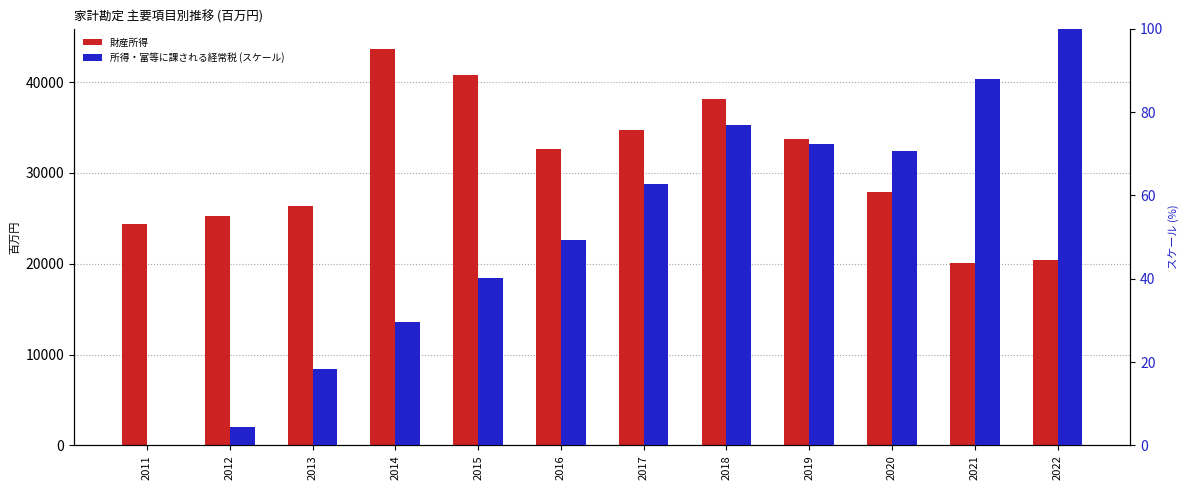

What are all the series names shown in the legend?

財産所得, 所得・富等に課される経常税 (スケール)